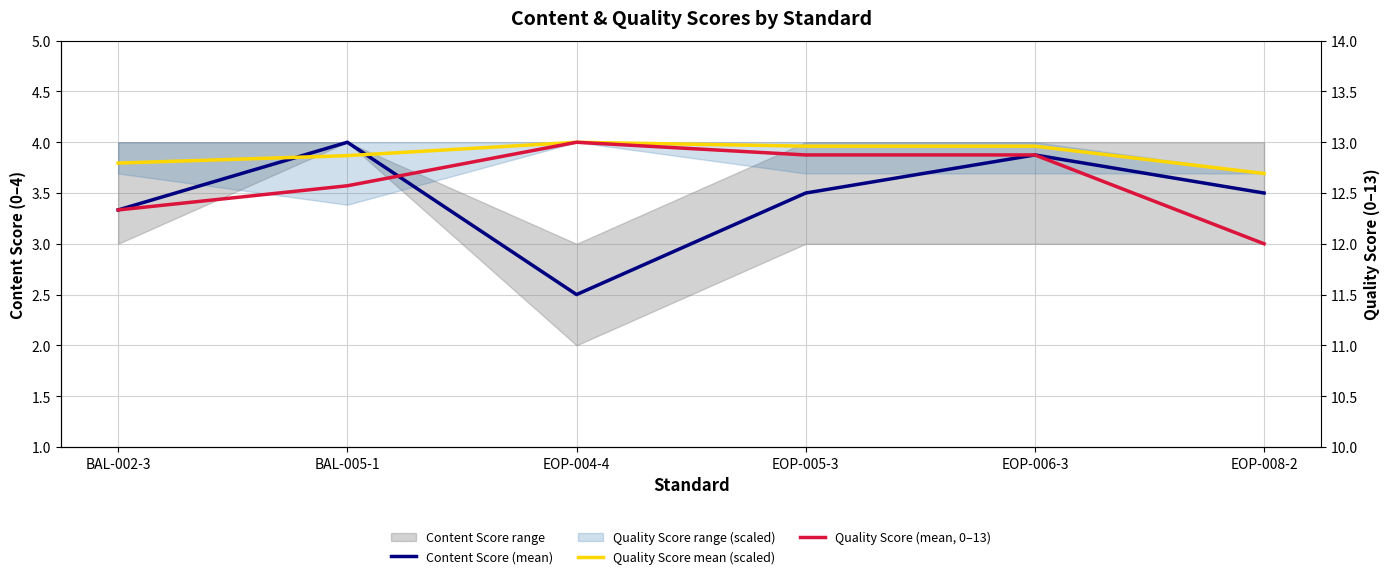

What is the label of the 2nd point from the left?

BAL-005-1